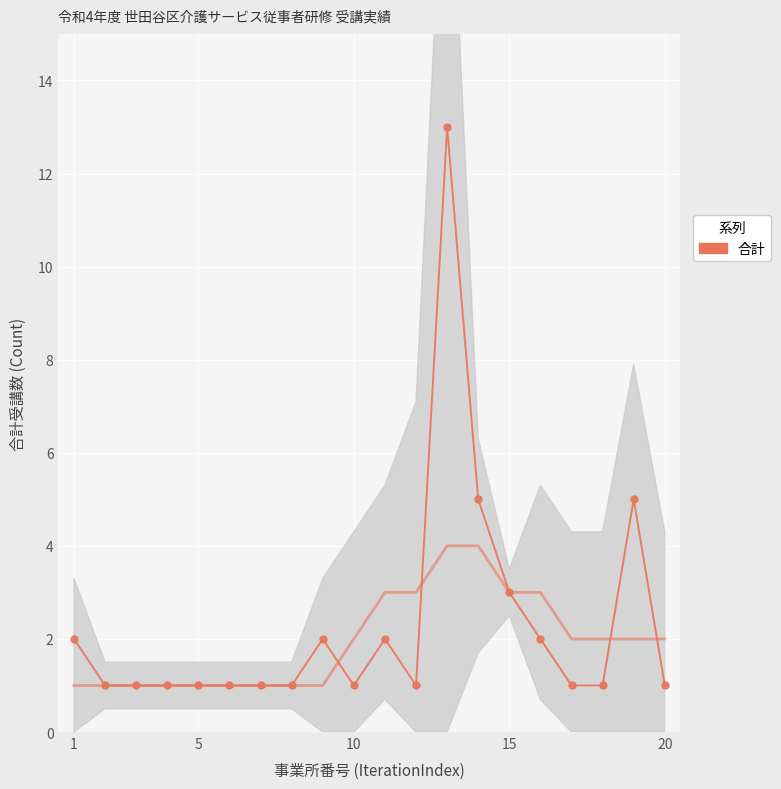

How many lines are shown in the chart?

1